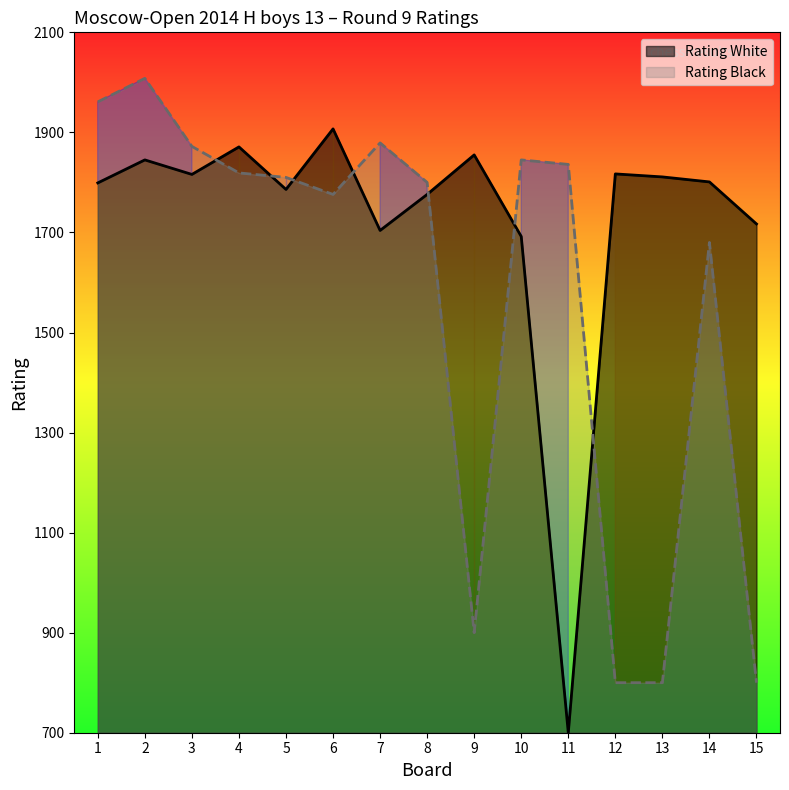

How many lines are shown in the chart?

2